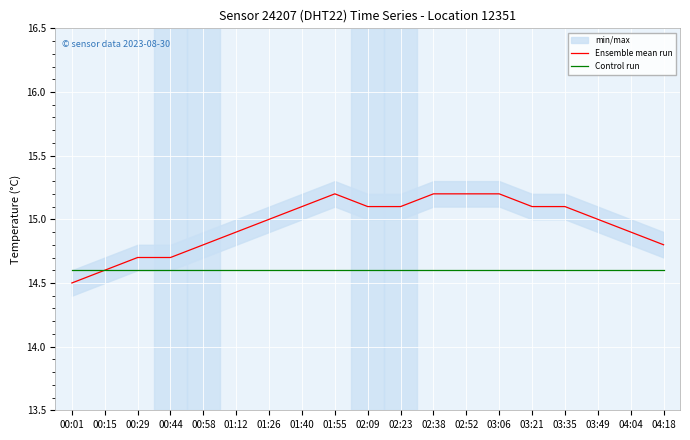

How many intersections are there between Ensemble mean run and Control run?

1